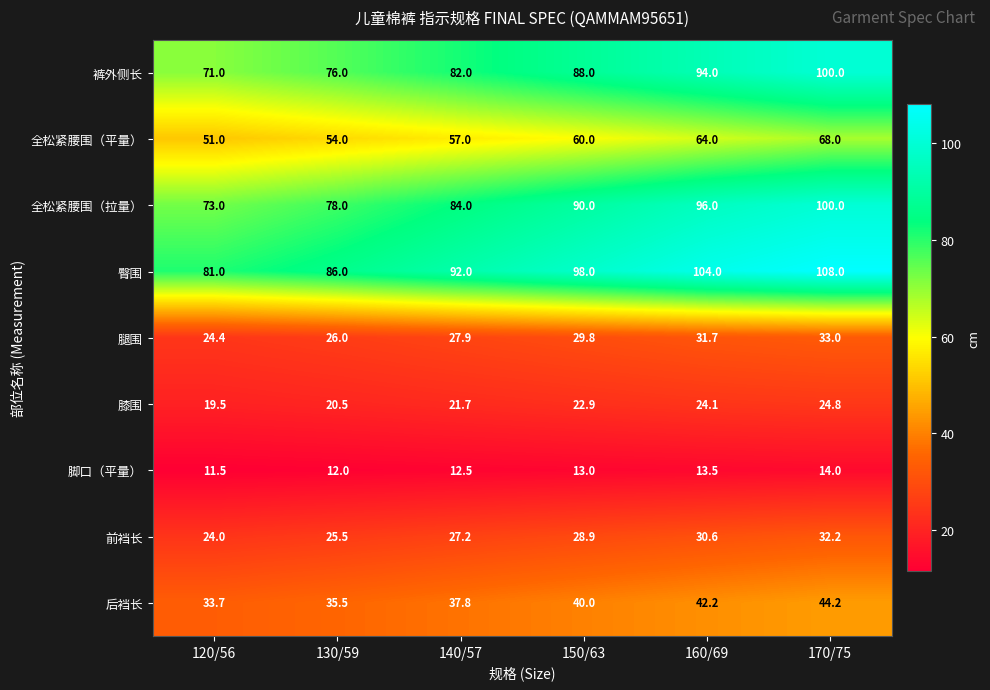

Rank the categories by 脚口（平量） value from lowest to highest.

120/56, 130/59, 140/57, 150/63, 160/69, 170/75